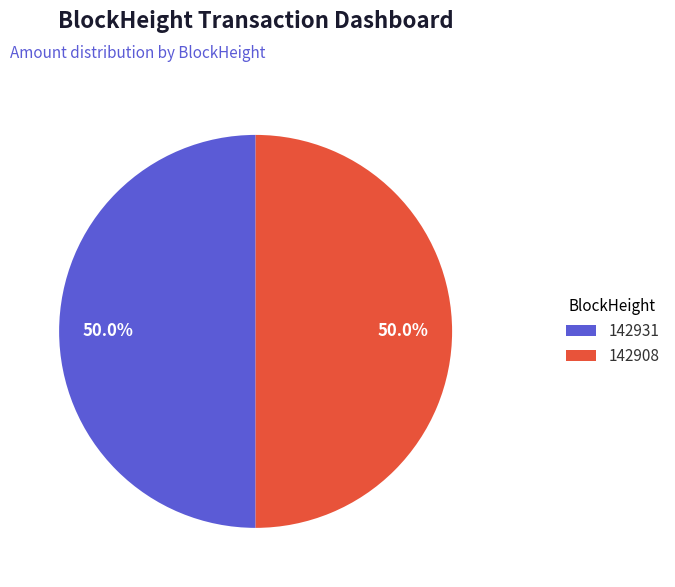

What is the ratio of the value at 142931 to the value at 142908?

1.0